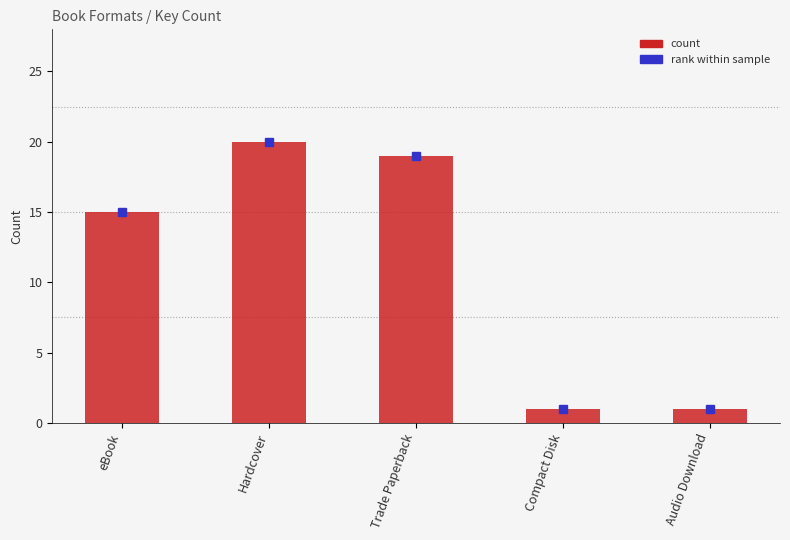

What is the label of the 5th bar from the right?

eBook